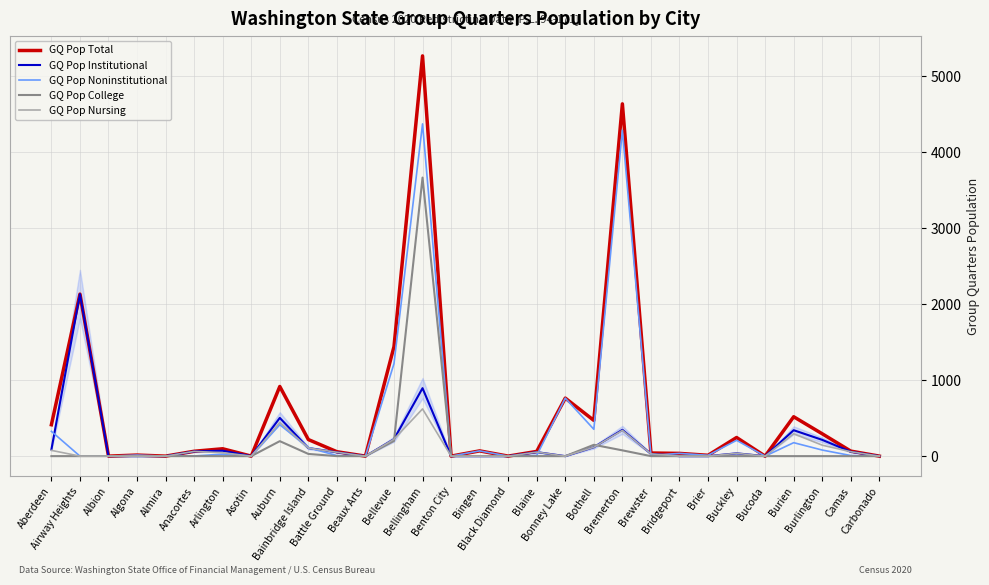

What is the average value of the GQ Pop Noninstitutional series?

417